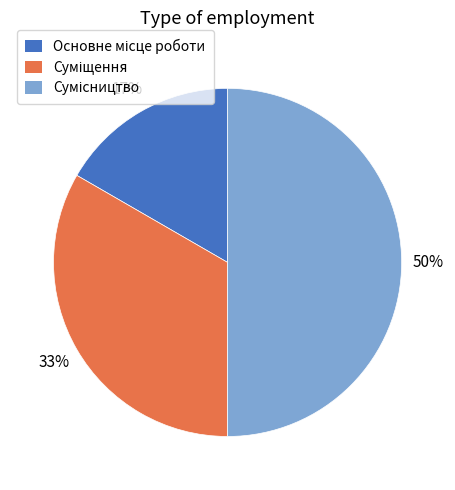

To the nearest percent, what is the difference between the largest and smallest slice percentages?

33%